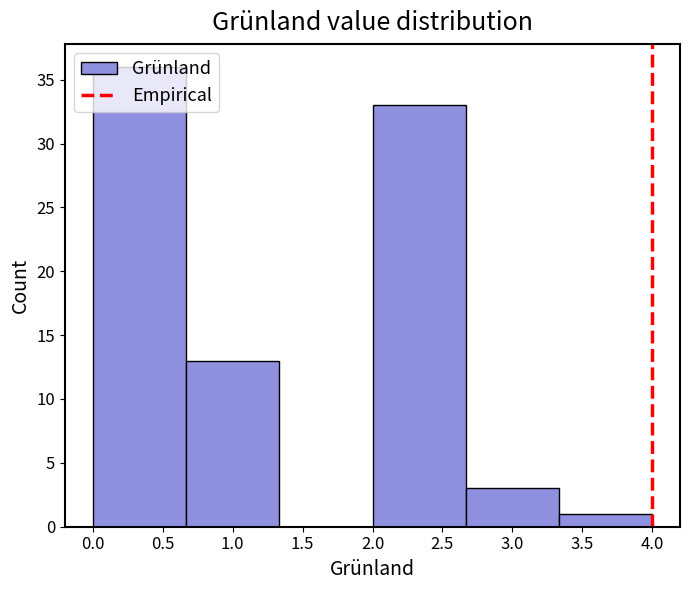

Over which range of the x-axis is the bar tallest?

0.00 to 0.65